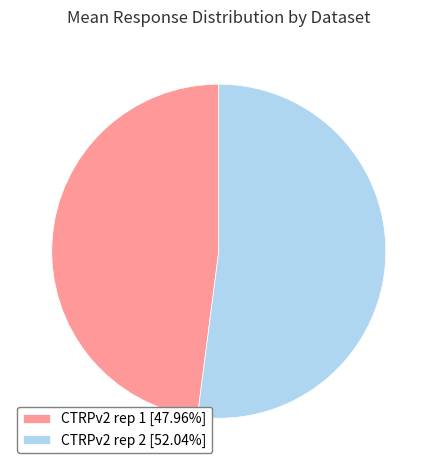

Is there a majority slice in this chart?

Yes